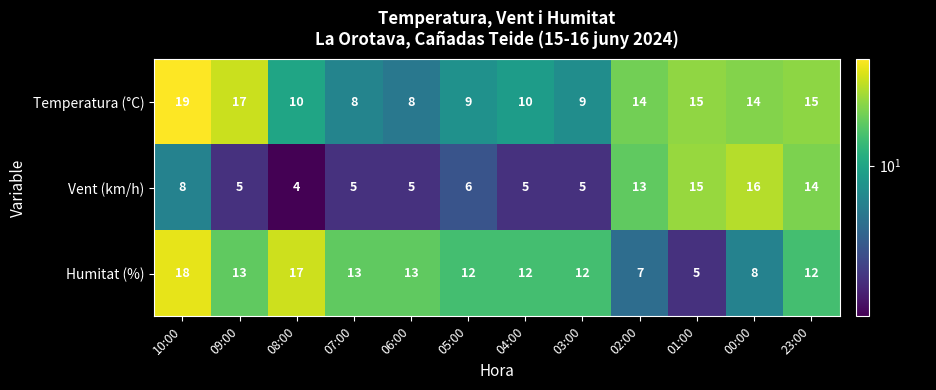

Rank the series by their maximum value, from highest to lowest.

Temperatura (°C), Humitat (%), Vent (km/h)